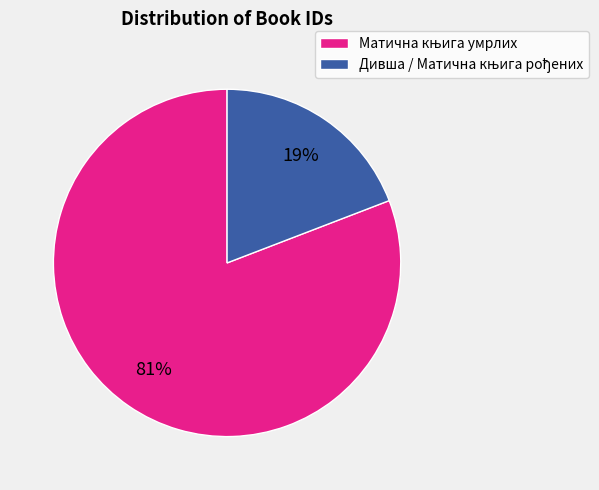

Does any single category account for the majority?

Yes